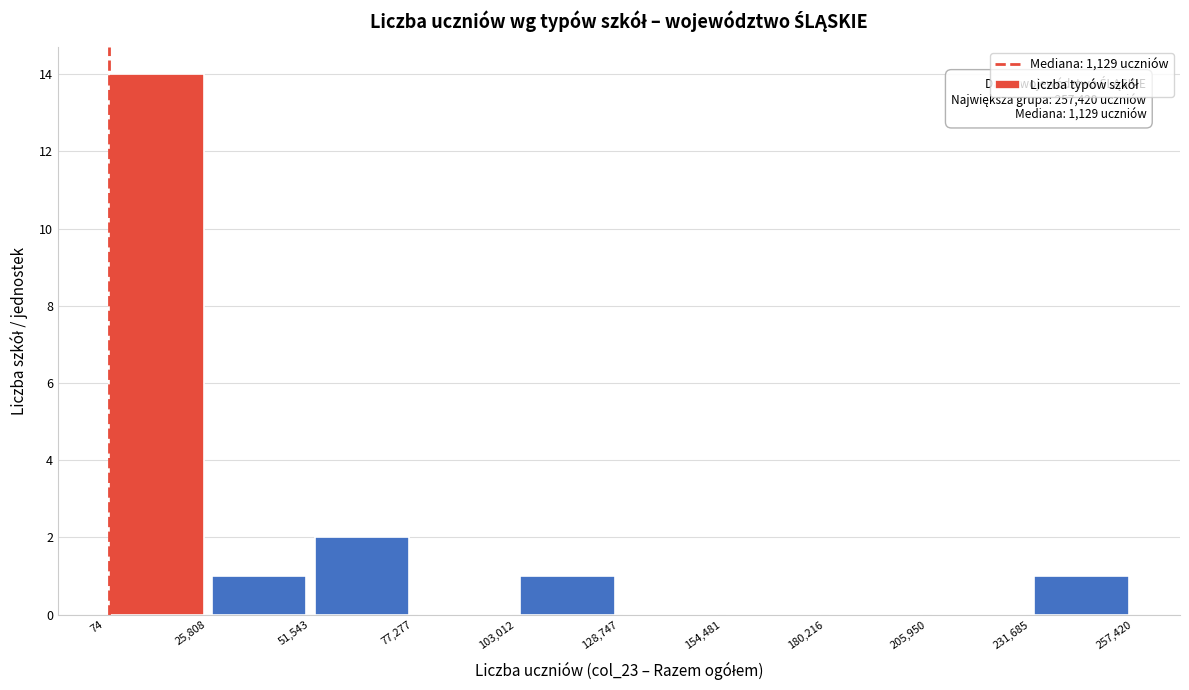

Over which range of the x-axis is the bar tallest?

74 to 25,808